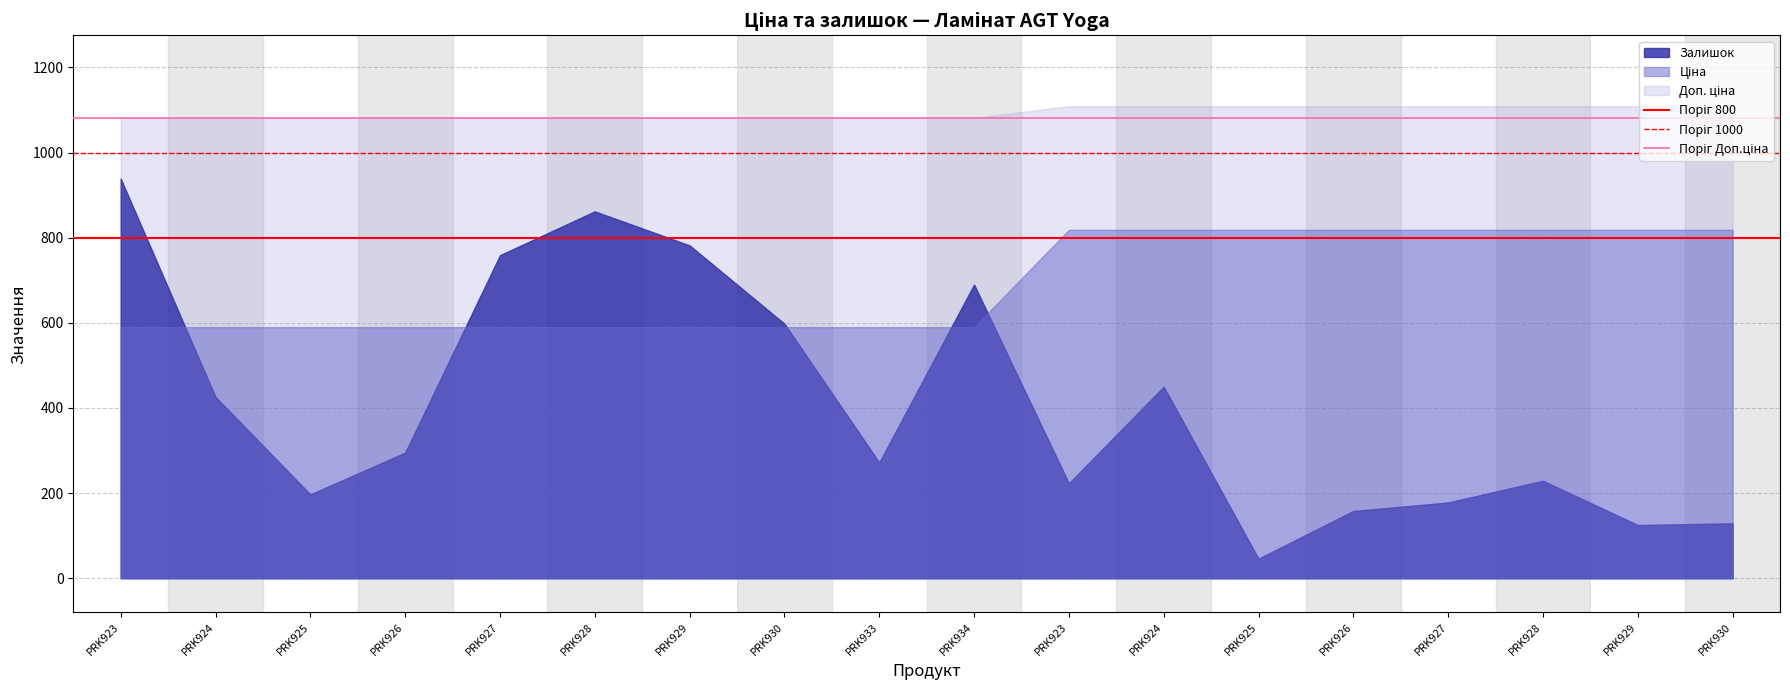

At which label is Поріг 800 closest to 800?

PRK923